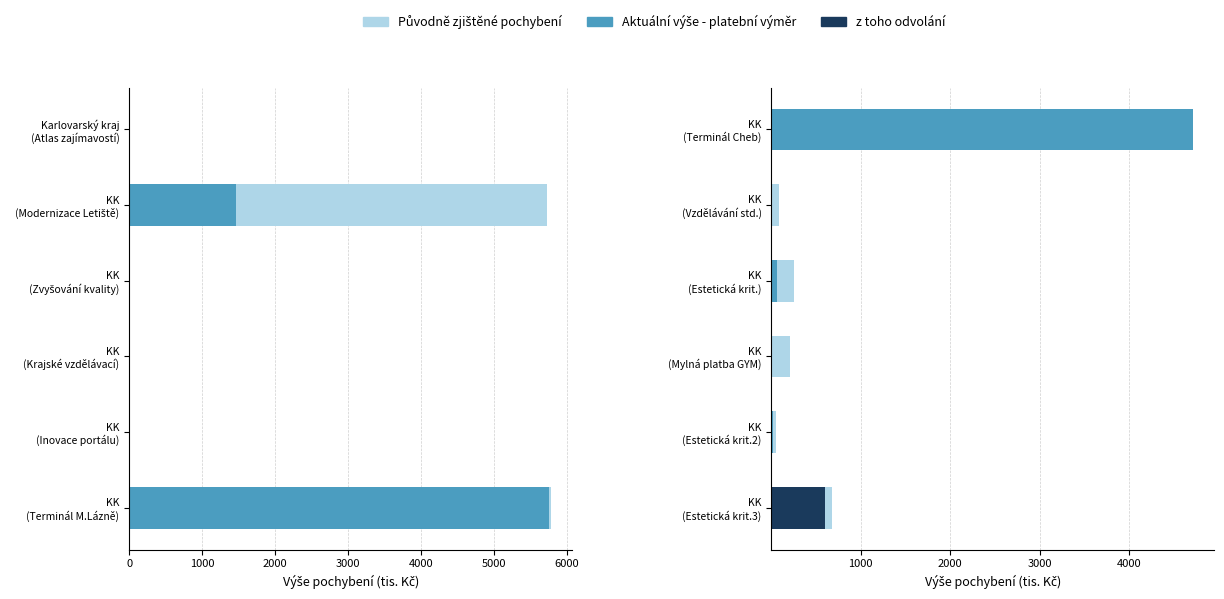

What is the total value across all series at 0?

9427.2